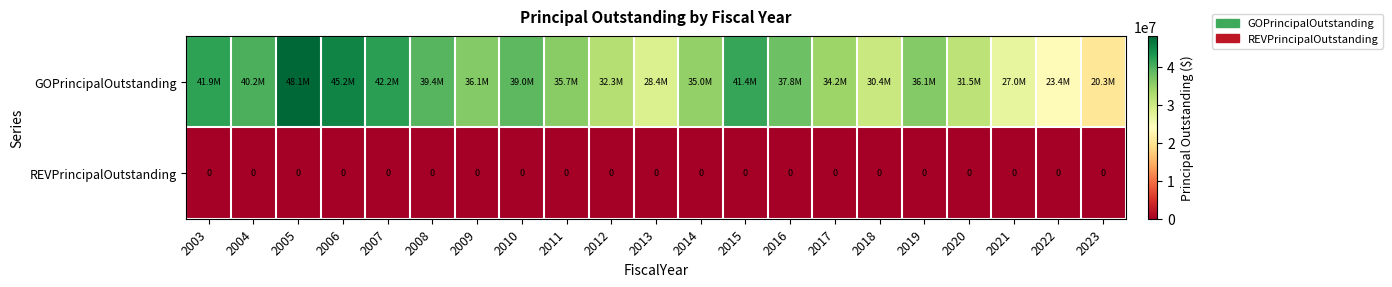

The value of REVPrincipalOutstanding at 2012 is 0. True or false?

True